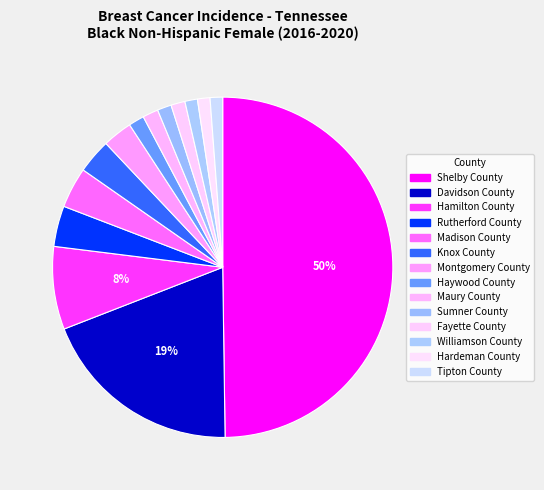

To the nearest percent, what is the difference between the largest and smallest slice percentages?

49%